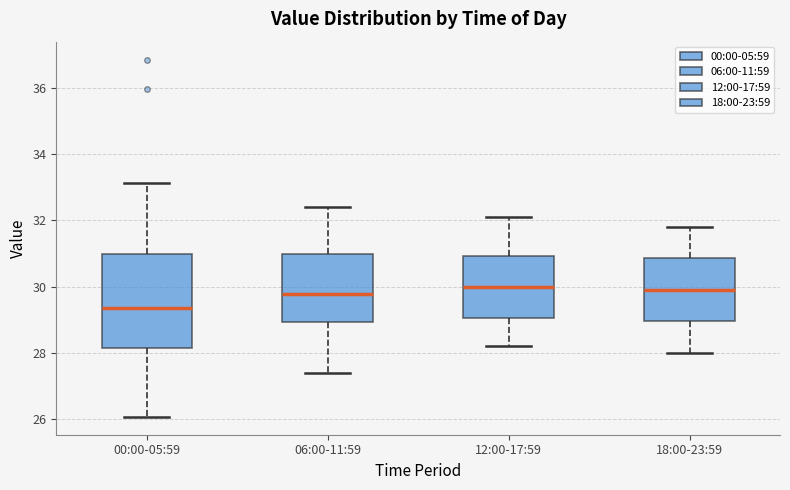

Where is the upper edge of the box for 00:00-05:59 on the y-axis? The values are not printed on the chart, so give them approximately, as read against the axis.

31.0